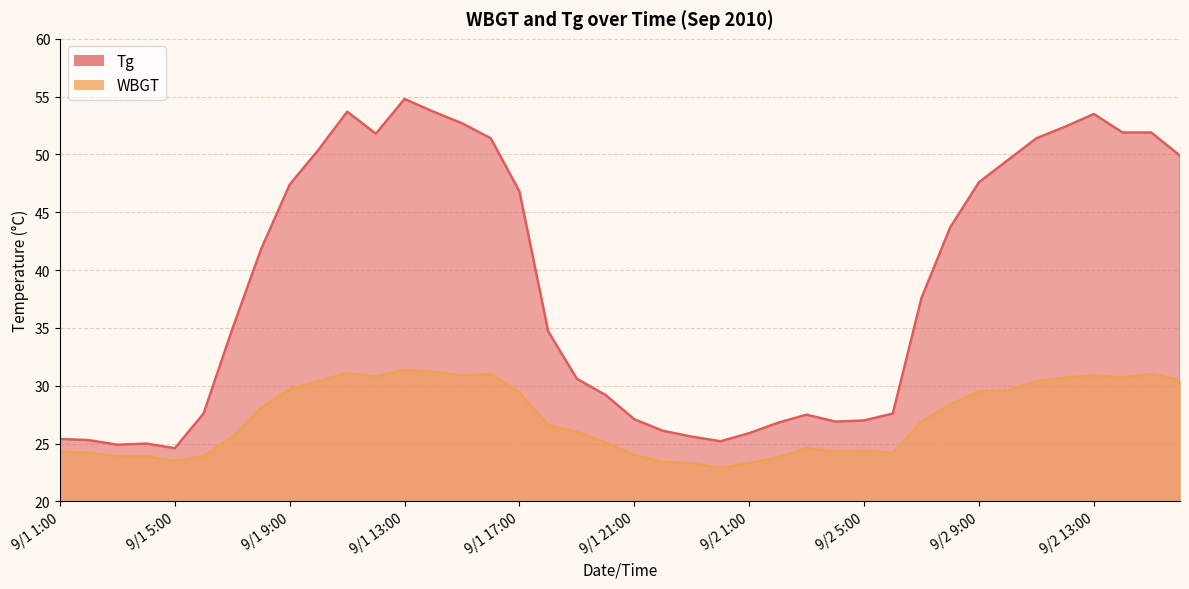

Between 9/1 9:00 and 9/2 15:00, which series saw the biggest shift?

Tg